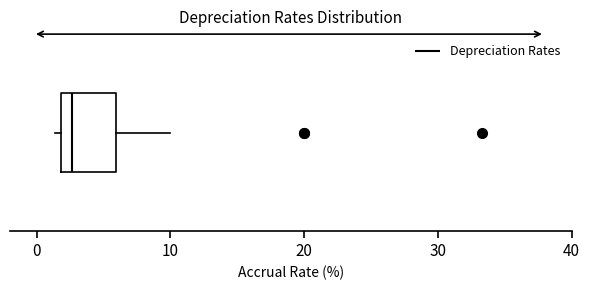

Where is the right edge of the box on the x-axis? The values are not printed on the chart, so give them approximately, as read against the axis.

6